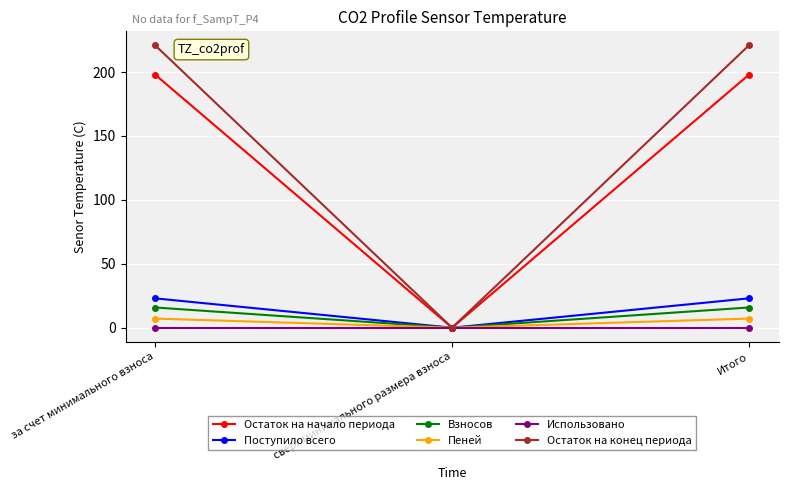

What is the value of the Остаток на конец периода point at the 1st from the left?

220.8